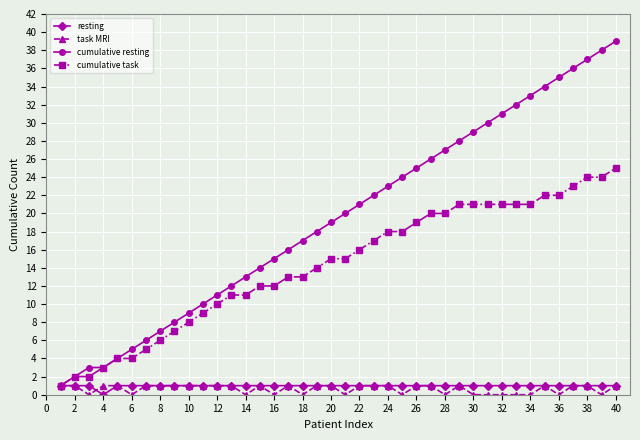

Which series has the widest spread of values?

cumulative resting